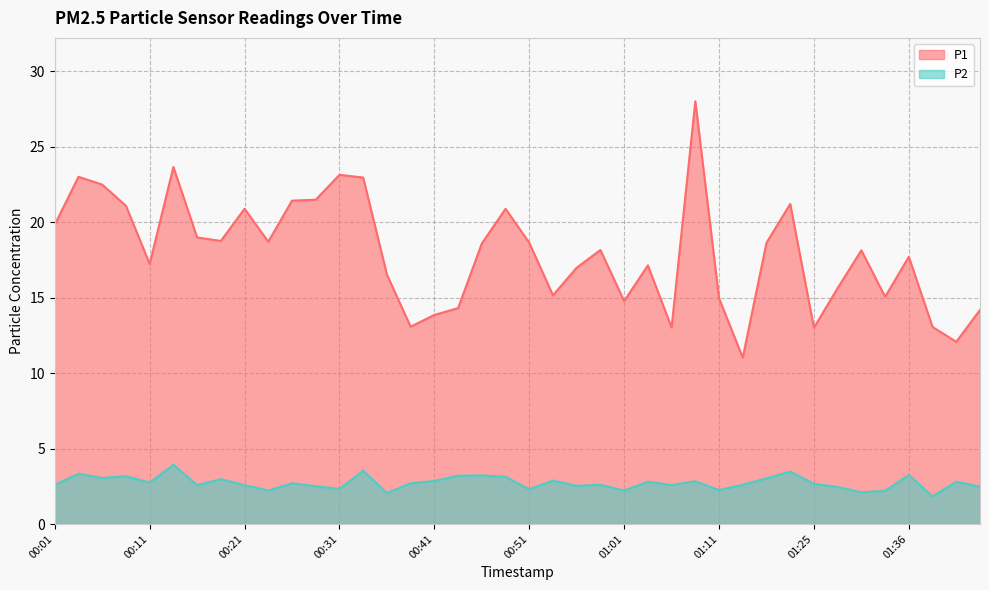

How many data points in P1 are less than 18?

19